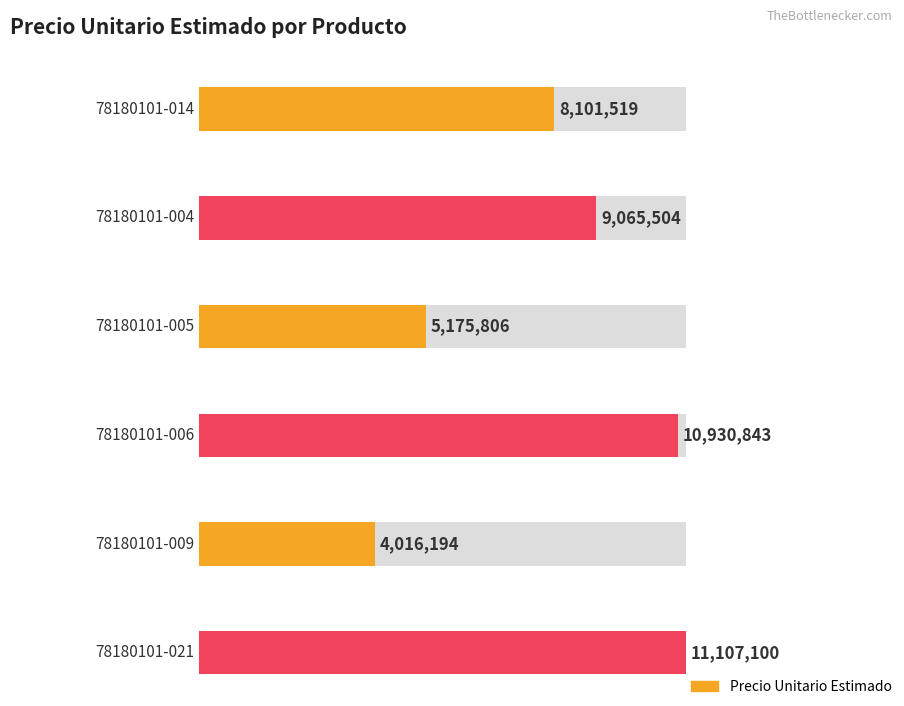

Rank the categories by value from lowest to highest.

78180101-009, 78180101-005, 78180101-014, 78180101-004, 78180101-006, 78180101-021